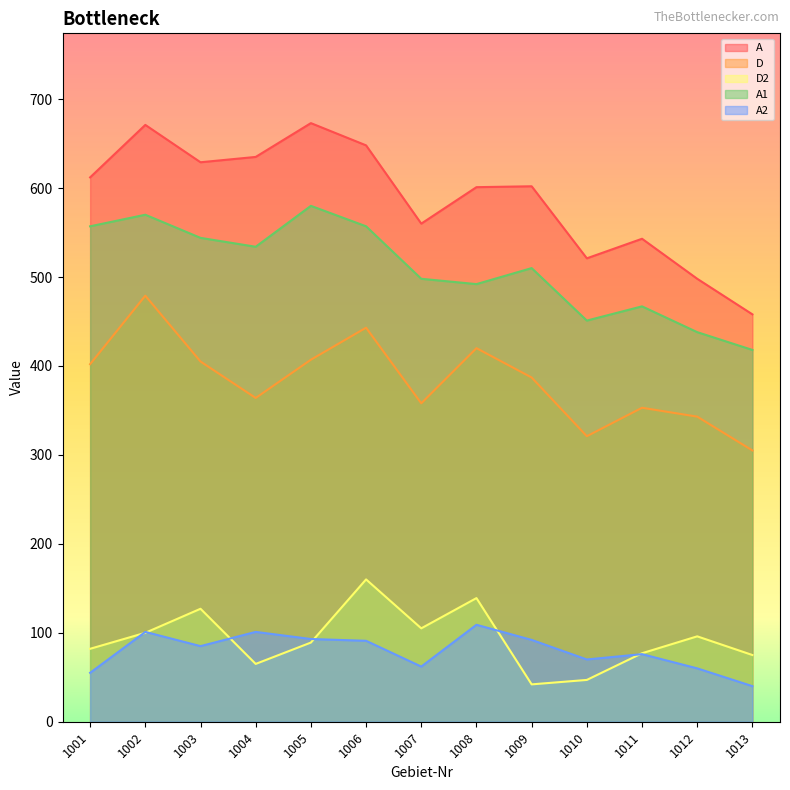

At which category is the sum across all series the highest?

1002